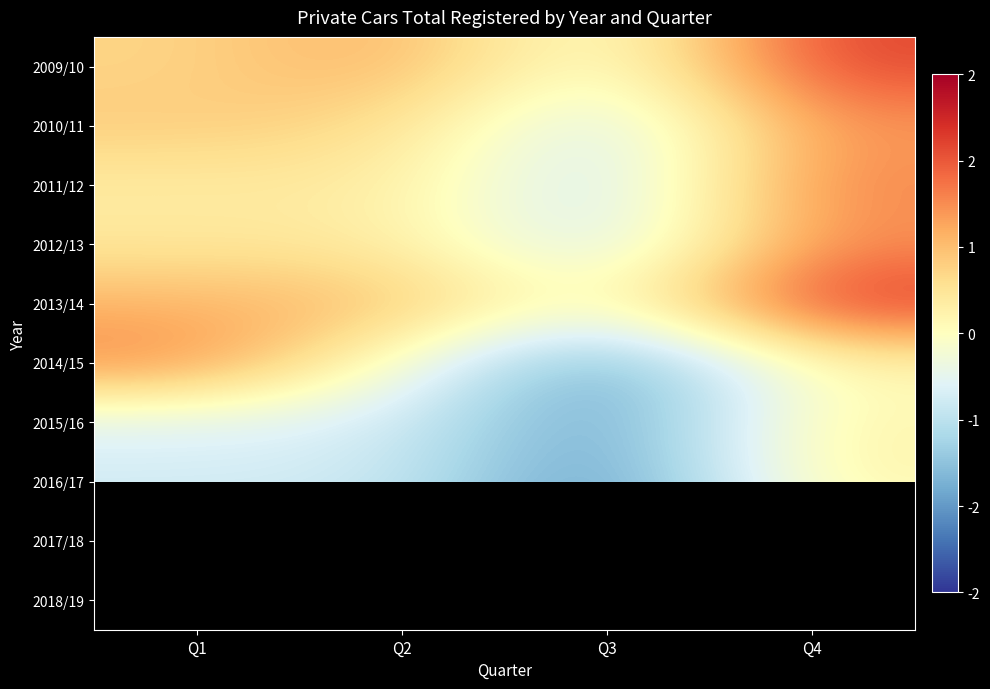

Rank the categories by 2009/10 value from highest to lowest.

Q4, Q2, Q1, Q3